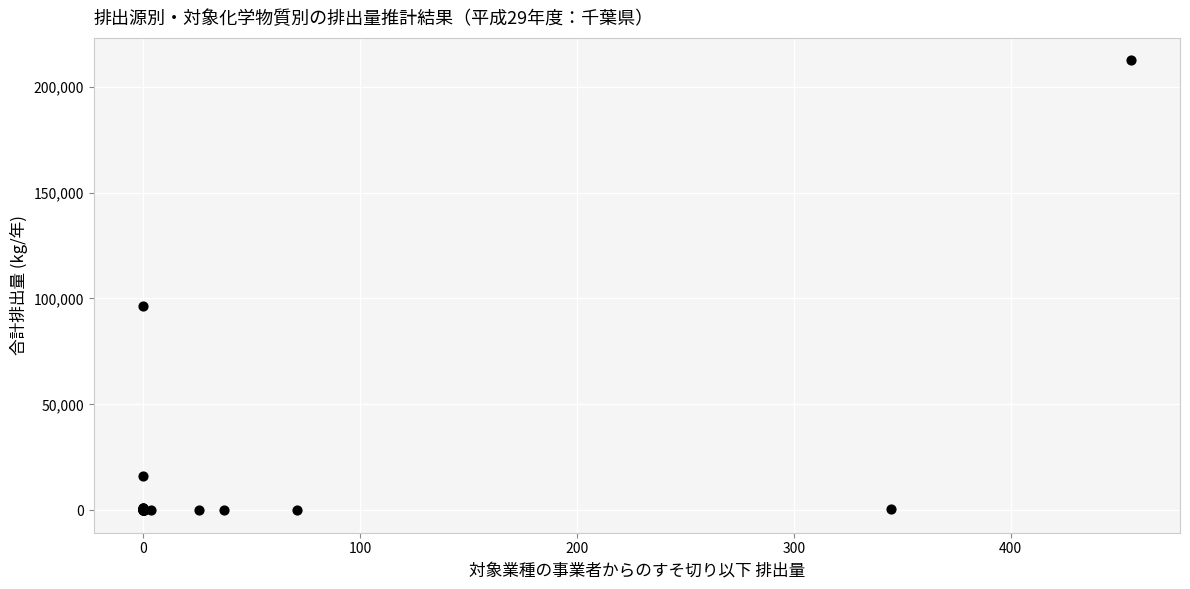

What Y value in the scatter plot is closest to 106213?

96224.7